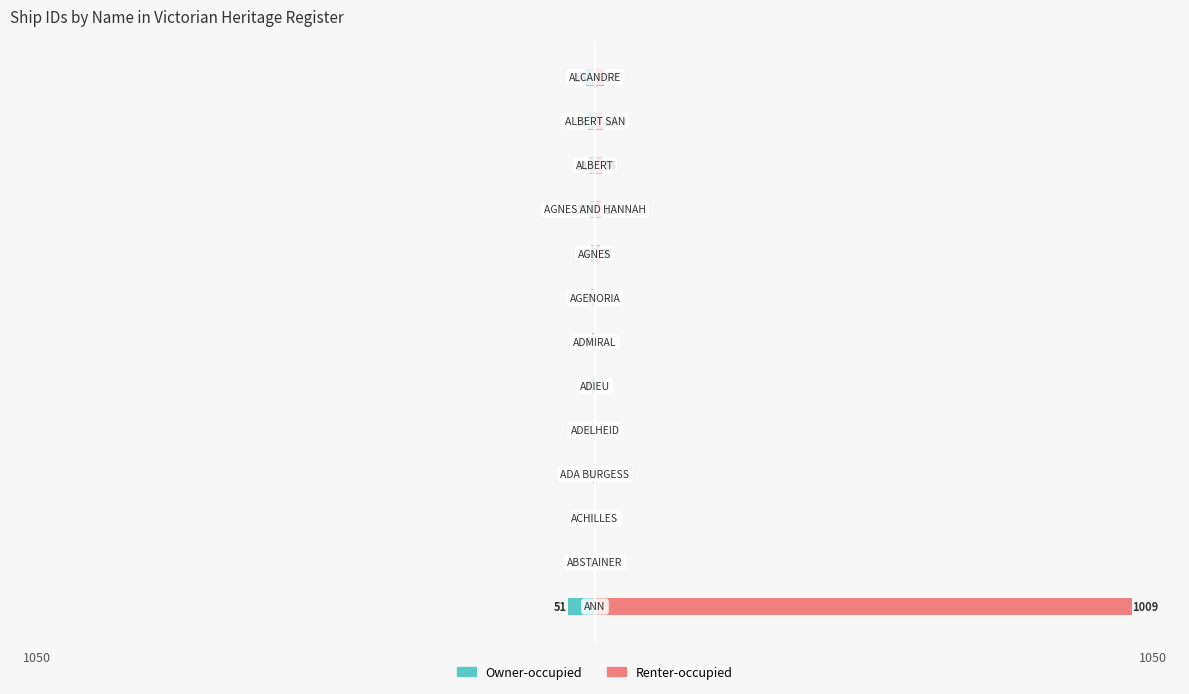

Reading left to right, what are all the values shown in this chart?

Owner-occupied: 0=-51	1=-1	2=-2	3=-3	4=-4	5=-5	6=-6	7=-7	8=-8	9=-10	10=-11	11=-13	12=-16
Renter-occupied: 0=1009	1=0	2=0	3=0	4=0	5=0	6=0	7=0	8=9	9=12	10=14	11=15	12=17